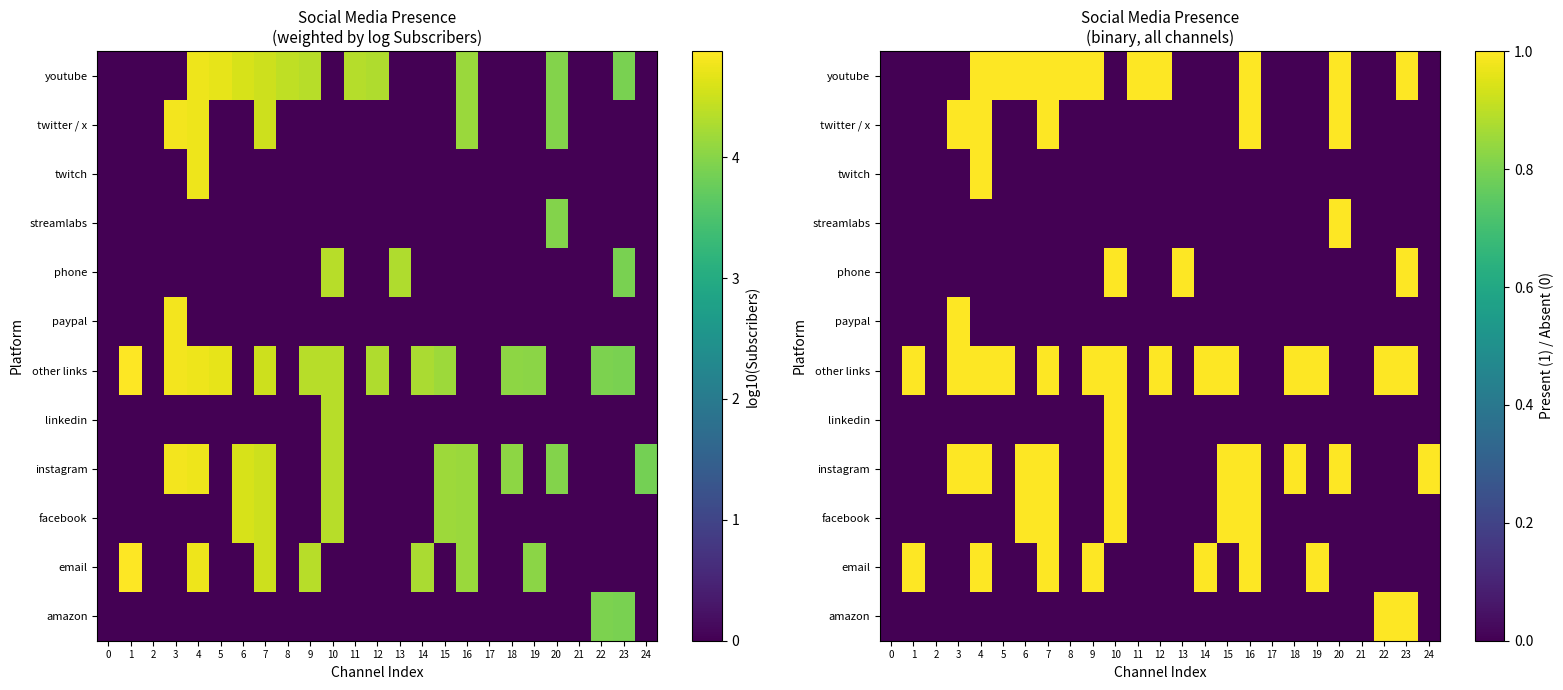

What is the total value across all series at 11?

1